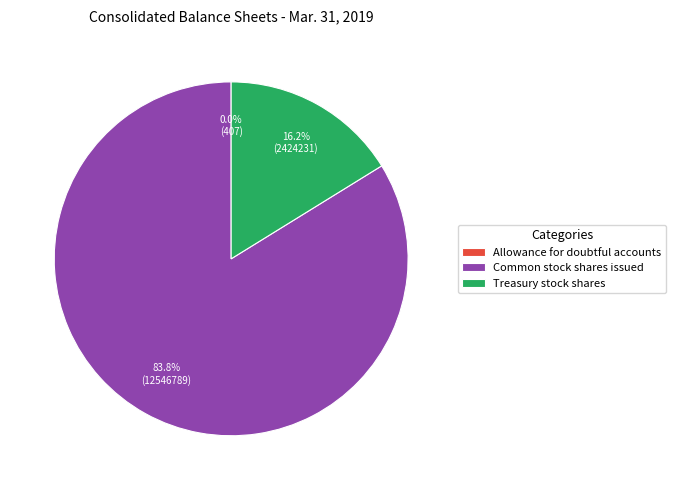

The Treasury stock shares slice represents 16% of the pie. True or false?

True